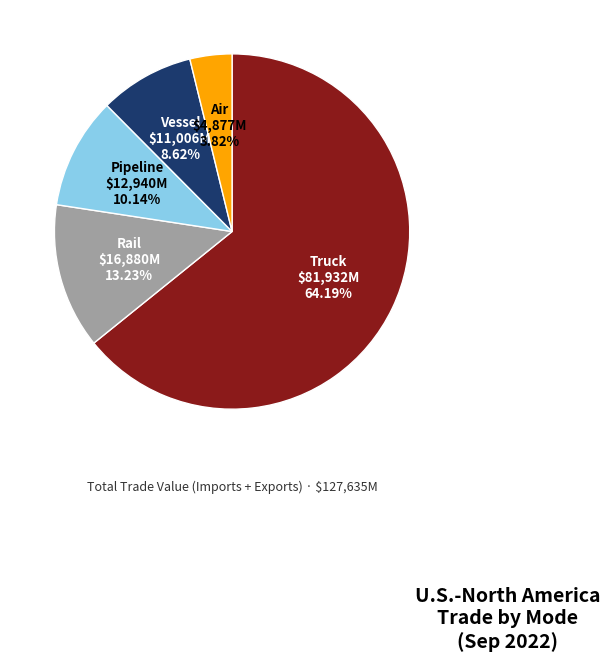

Count the number of slices in the pie.

5